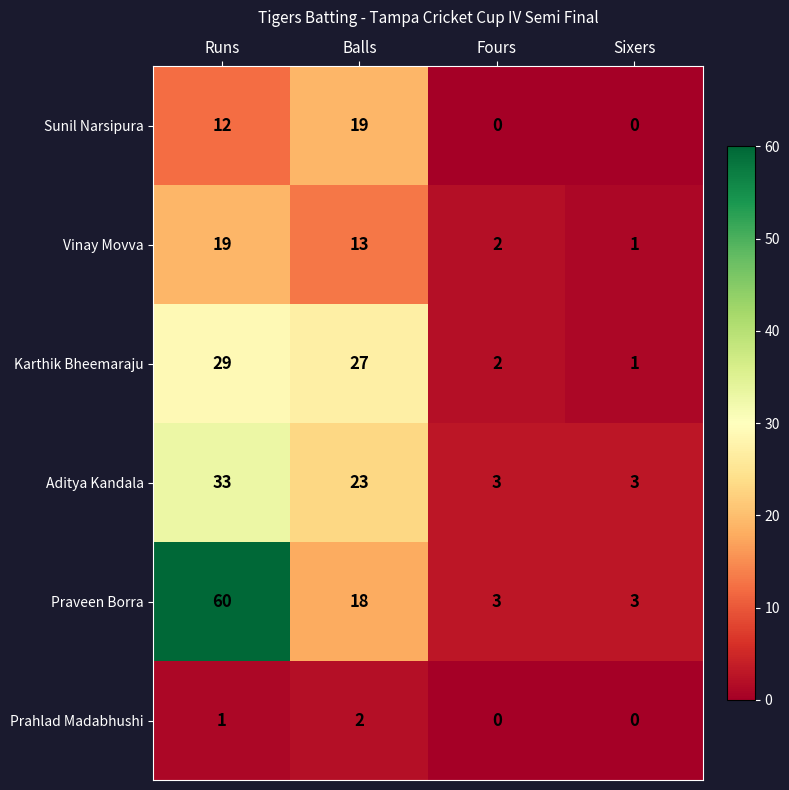

Count the Aditya Kandala values in the range 3 to 33.

4